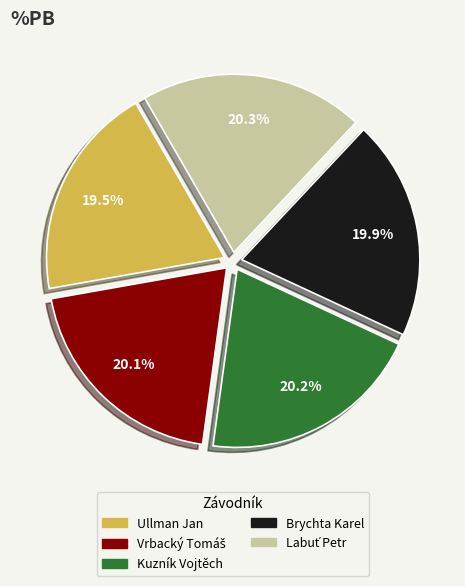

Does Kuzník Vojtěch represent more than half of the total?

No